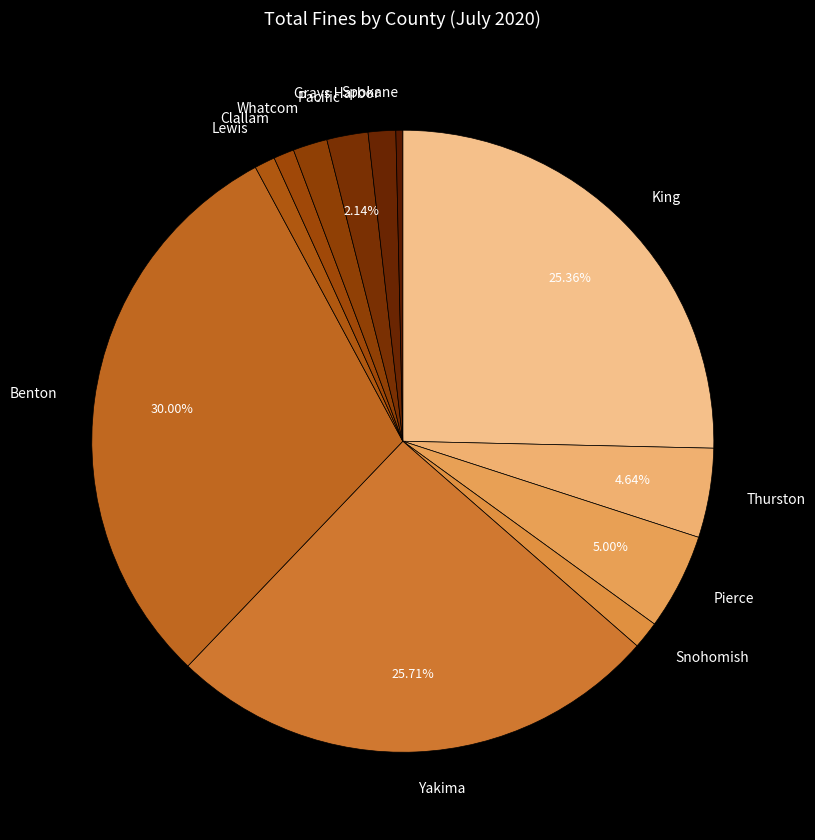

What is the smallest slice in the pie chart?

Spokane